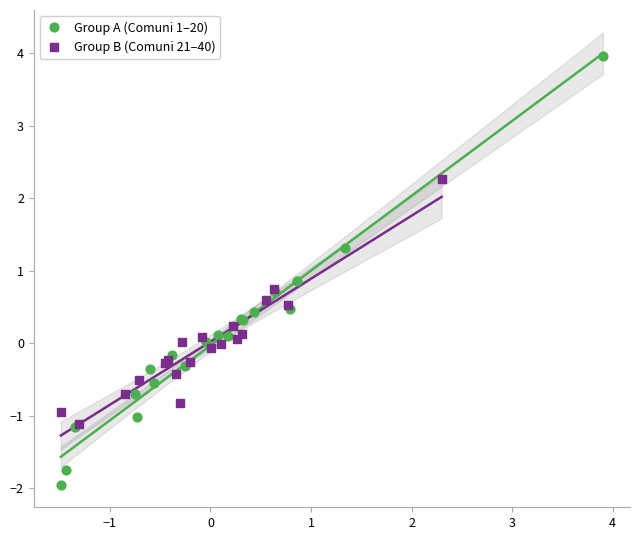

Which series reaches the minimum Y coordinate?

Group A (Comuni 1–20)